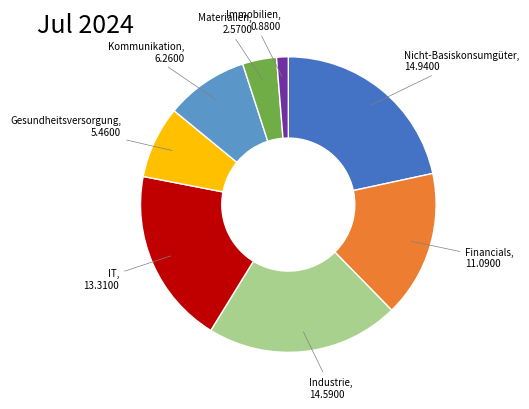

Count the number of slices in the pie.

8